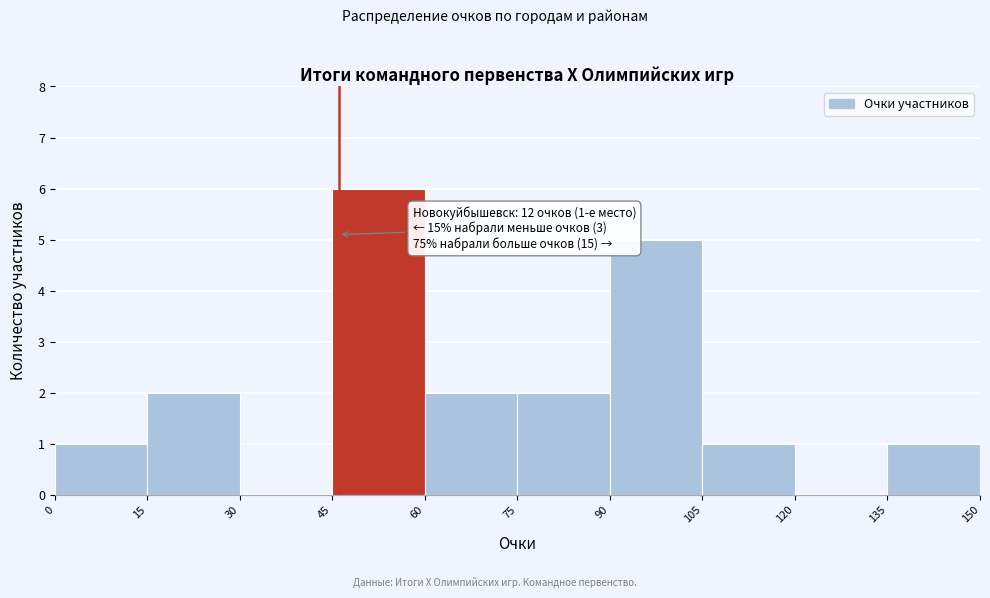

Which range on the x-axis has the tallest bar?

45 to 60